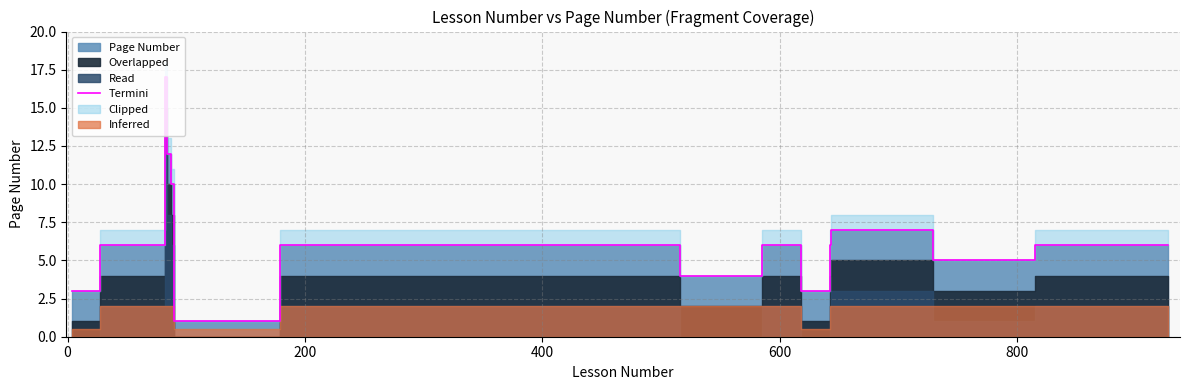

What is the smallest value displayed?

1